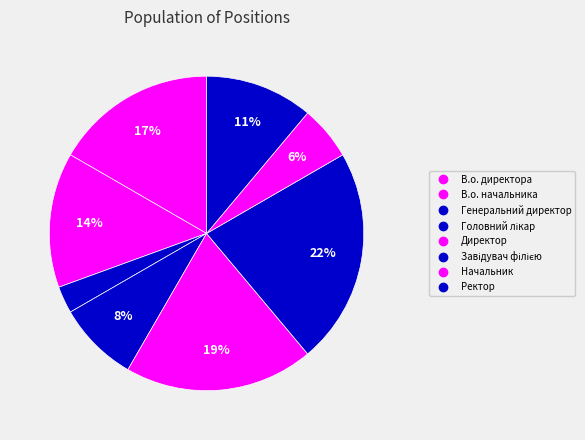

How many slices are in this pie chart?

8